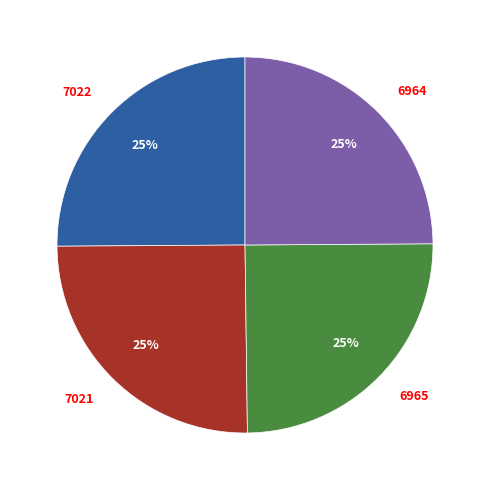

Does any single category account for the majority?

No